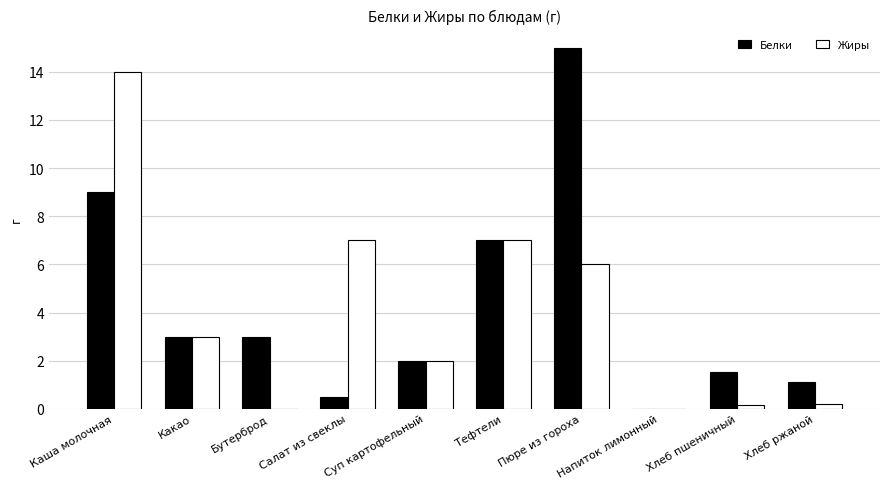

What is the sum of all Жиры values?

39.4